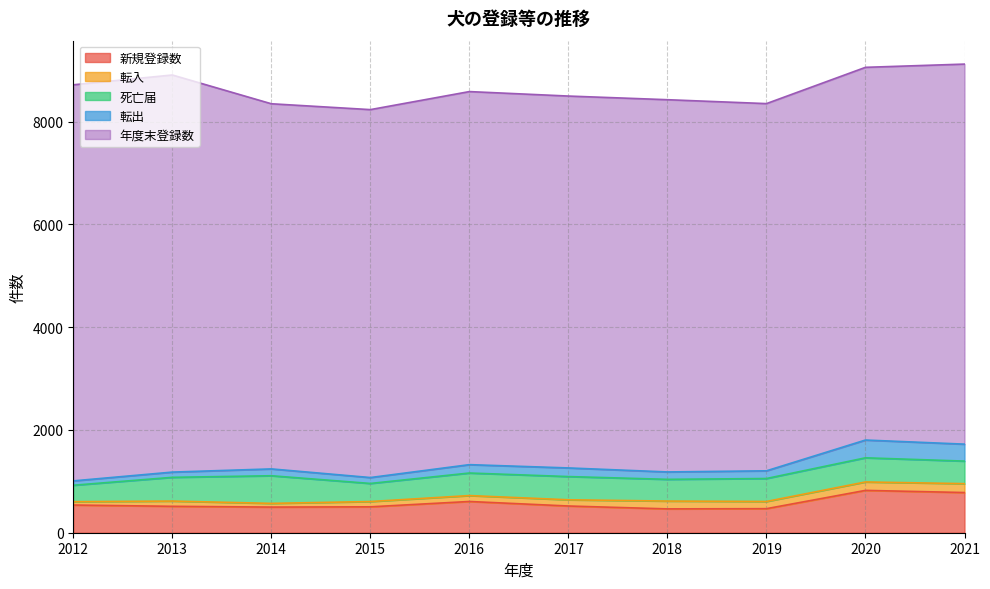

Where does the 年度末登録数 series first go above 7254?

2012